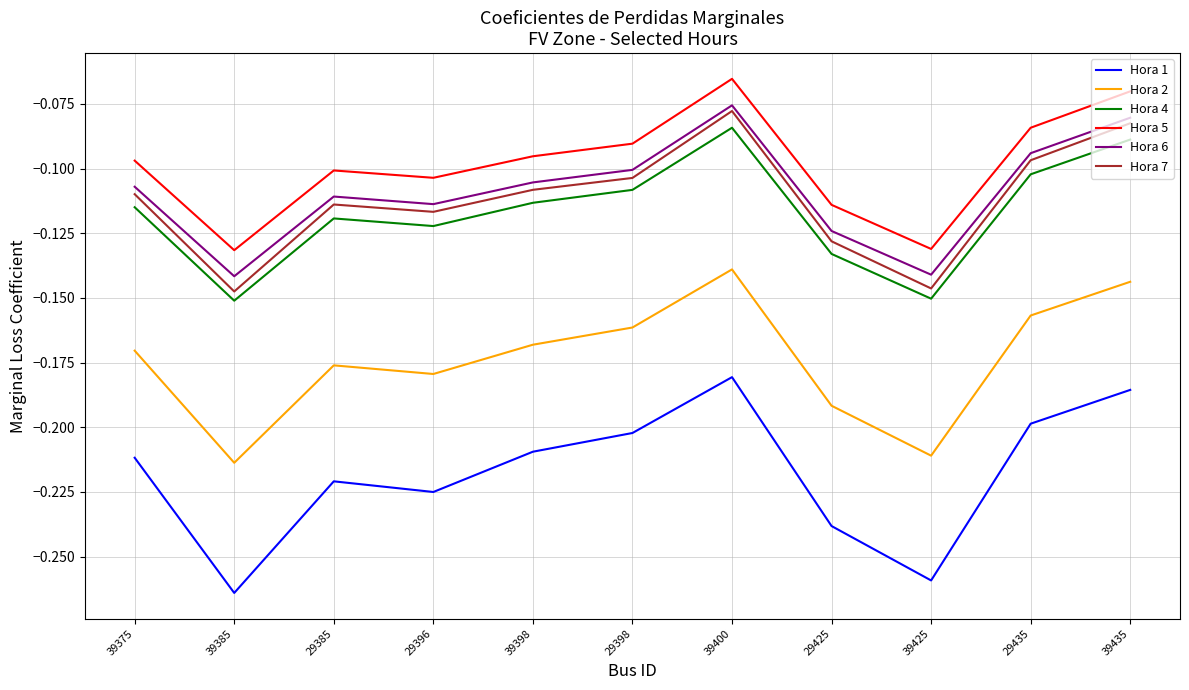

True or false: Hora 6 has a value of -0.0 at 39375.

False